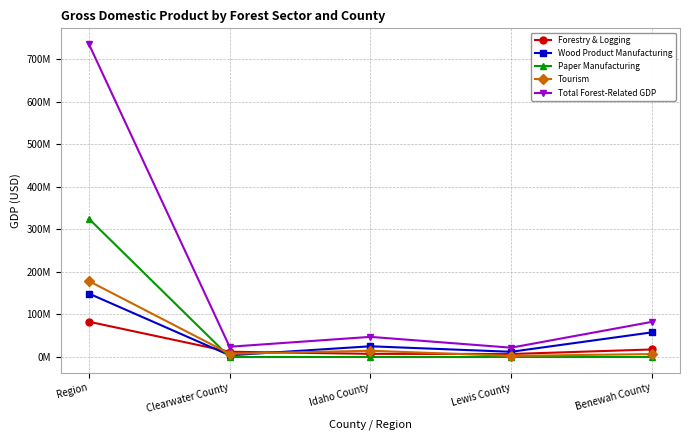

At which category is the sum across all series the highest?

Region